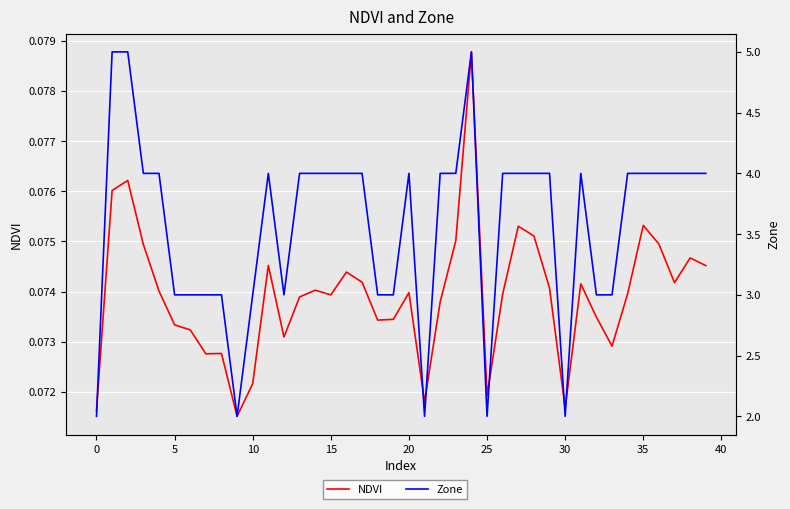

What is the label of the 1st point from the right?

39